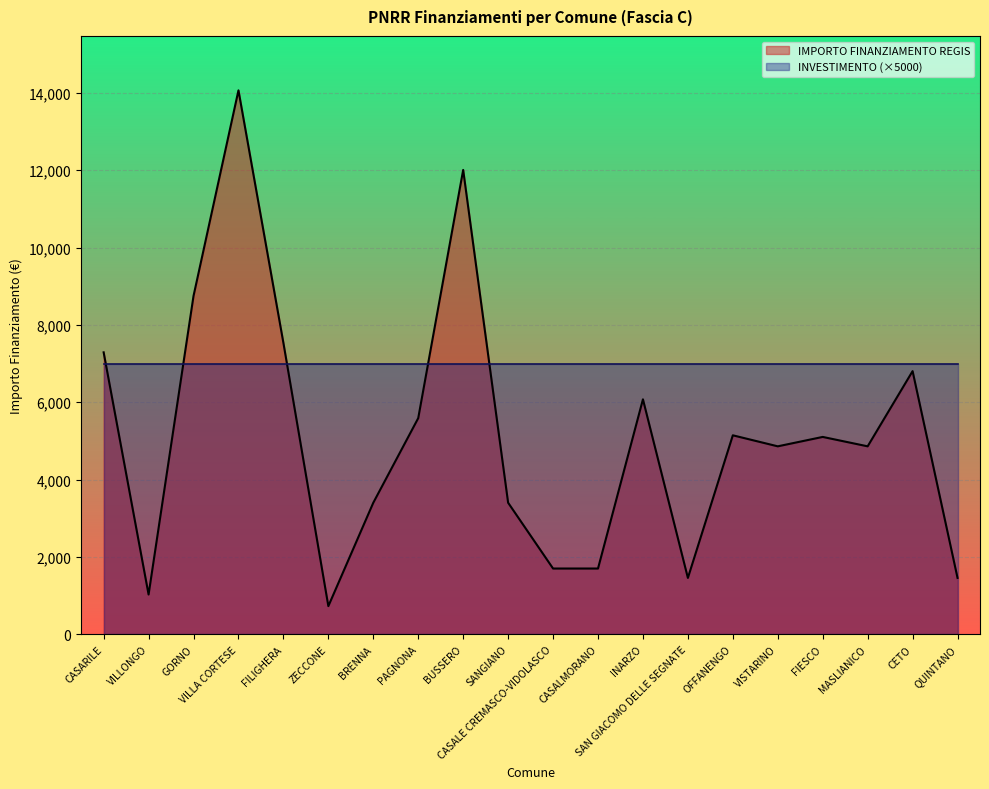

What position from the right is VISTARINO?

5